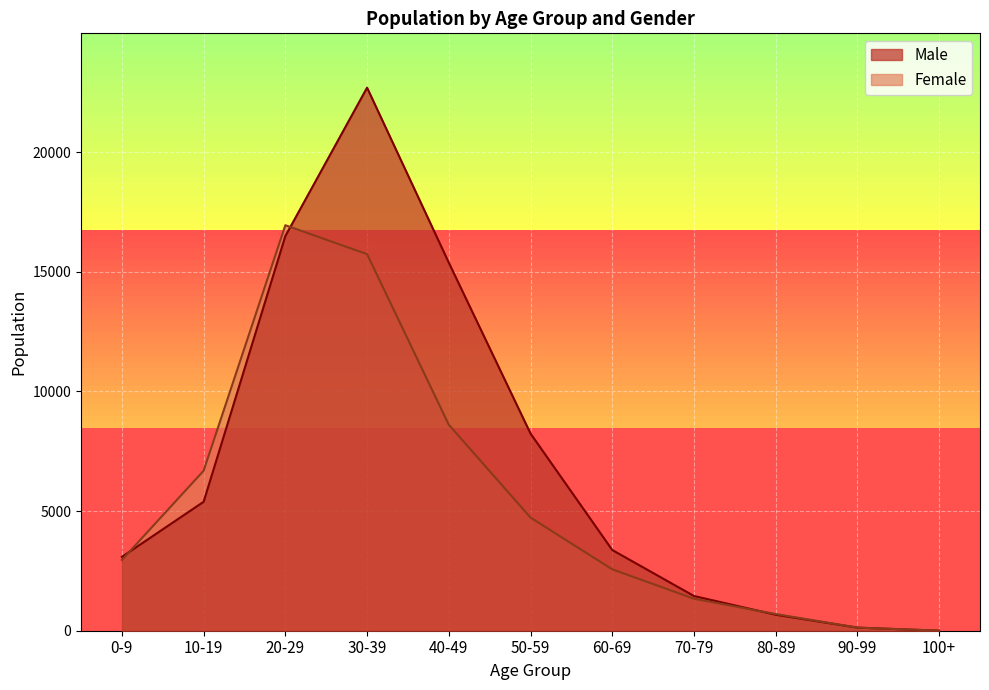

Reading left to right, extract all data points from this chart.

Male: 0-9=3086	10-19=5388	20-29=16492	30-39=22697	40-49=15384	50-59=8241	60-69=3374	70-79=1451	80-89=668	90-99=129	100+=2
Female: 0-9=2958	10-19=6686	20-29=16947	30-39=15739	40-49=8609	50-59=4728	60-69=2566	70-79=1336	80-89=698	90-99=130	100+=4